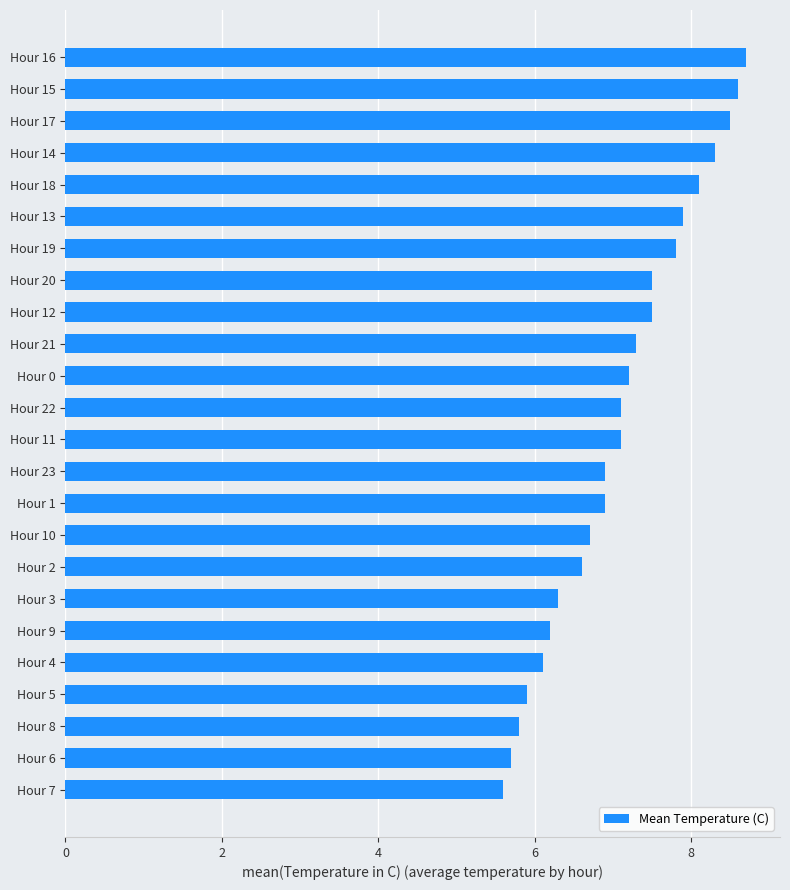

What is the difference between the second highest and second lowest values?

2.9